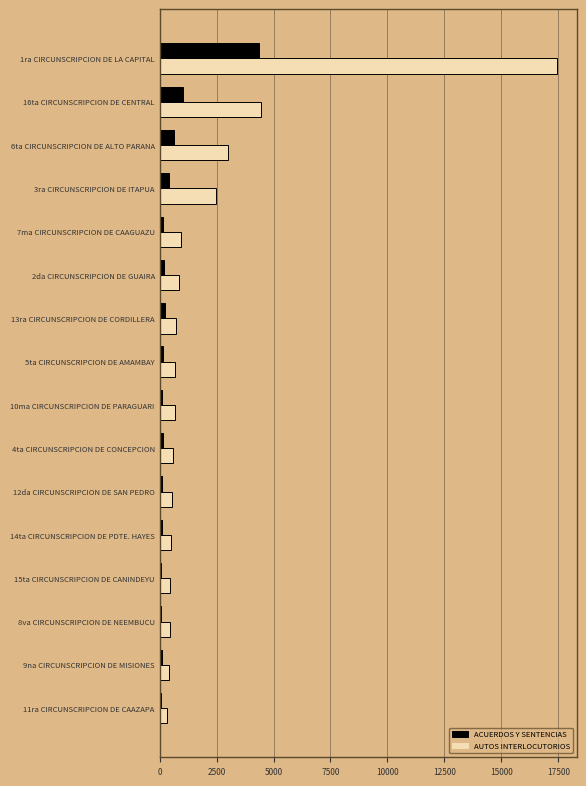

At how many categories does at least one series exceed 15195?

1